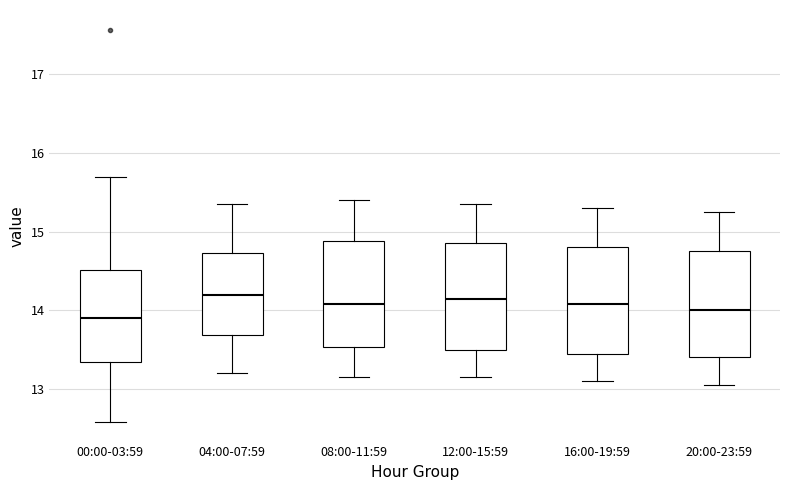

Reading left to right, read every box against the y-axis: the position of its median line, the range the box covers, and the ends of its whiskers. The values are not printed on the chart, so give them approximately, as read against the axis.

00:00-03:59: median 13.9, box 13.3 to 14.5, whiskers 12.6 to 15.7
04:00-07:59: median 14.2, box 13.7 to 14.7, whiskers 13.2 to 15.4
08:00-11:59: median 14.1, box 13.5 to 14.9, whiskers 13.2 to 15.4
12:00-15:59: median 14.2, box 13.5 to 14.9, whiskers 13.2 to 15.4
16:00-19:59: median 14.1, box 13.5 to 14.8, whiskers 13.1 to 15.3
20:00-23:59: median 14.0, box 13.4 to 14.8, whiskers 13.1 to 15.3